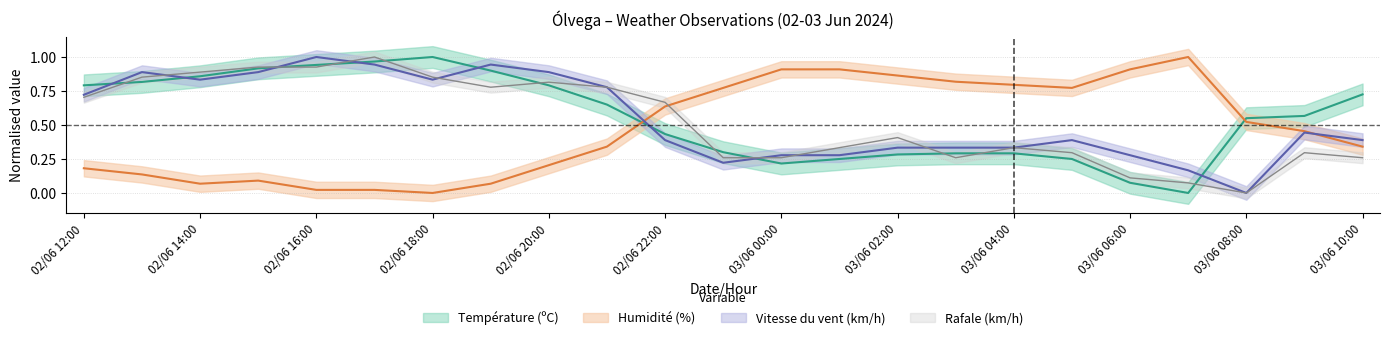

At 02/06 13:00, list the series in order from largest to smallest.

Vitesse du vent (km/h), Rafale (km/h), Température (ºC), Humidité (%)